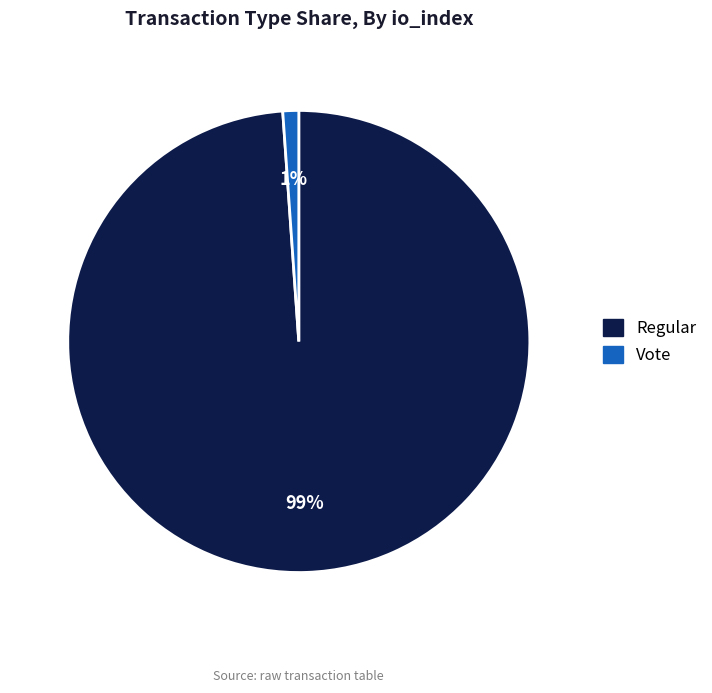

How many segments does this pie chart have?

2